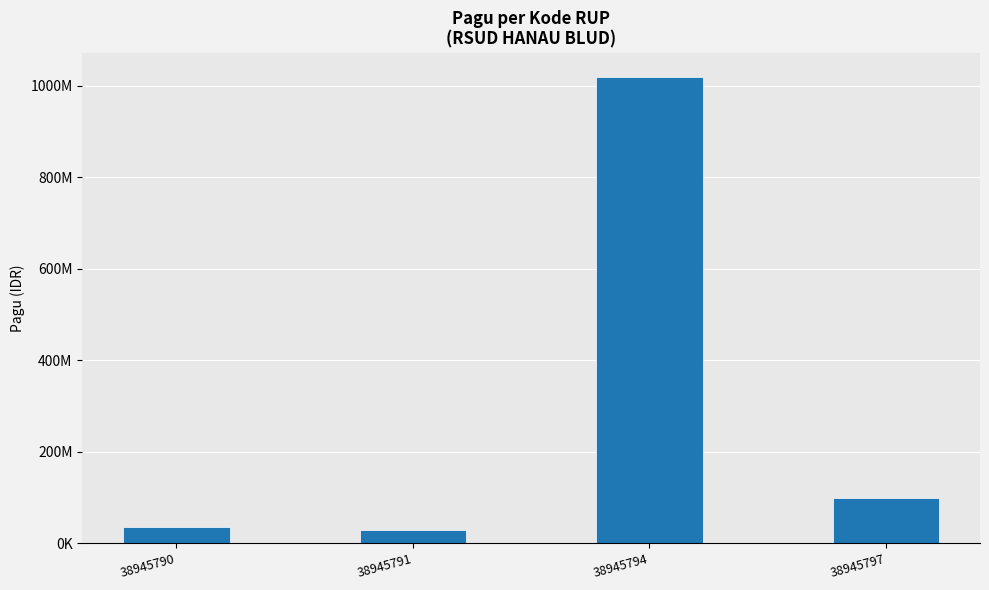

What is the sum of the values at 38945794 and 38945790?

1056000000